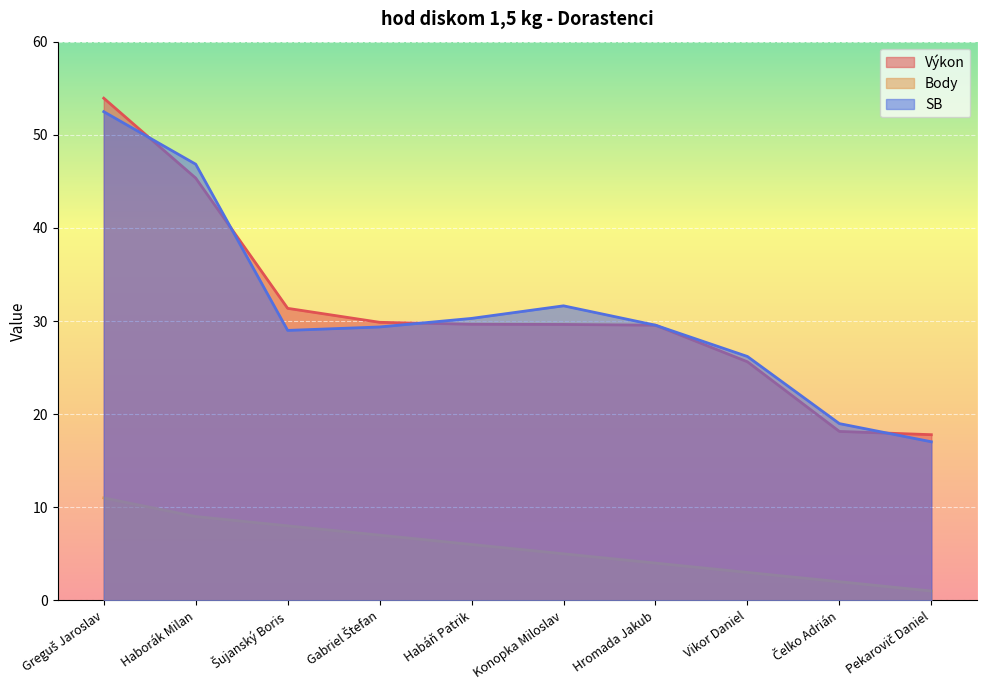

How many lines are shown in the chart?

3